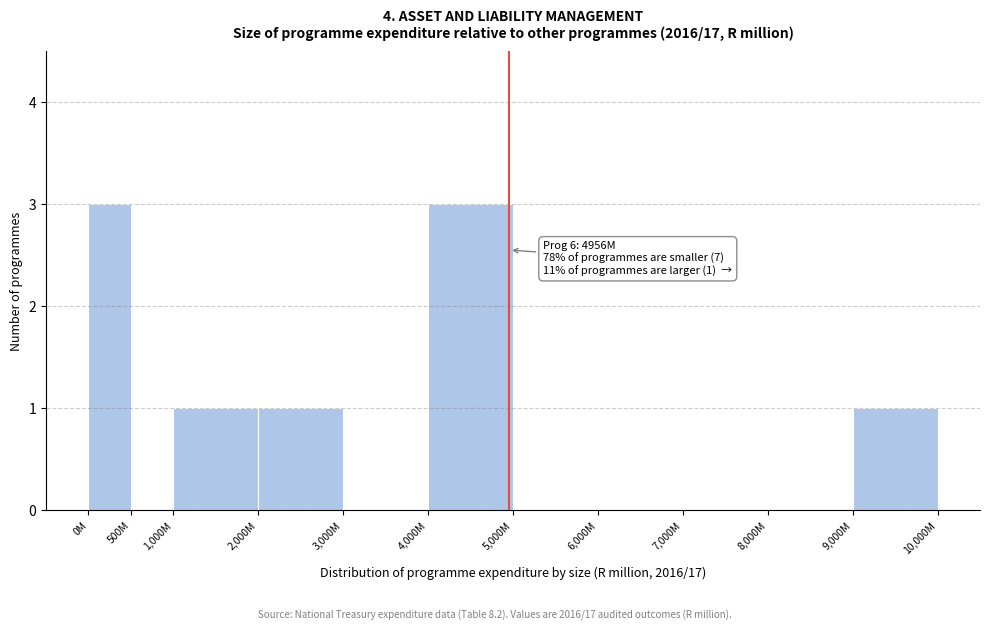

Reading left to right, extract all data points from this chart.

0M=3	500M=0	1,000M=1	2,000M=1	3,000M=0	4,000M=3	5,000M=0	6,000M=0	7,000M=0	8,000M=0	9,000M=1